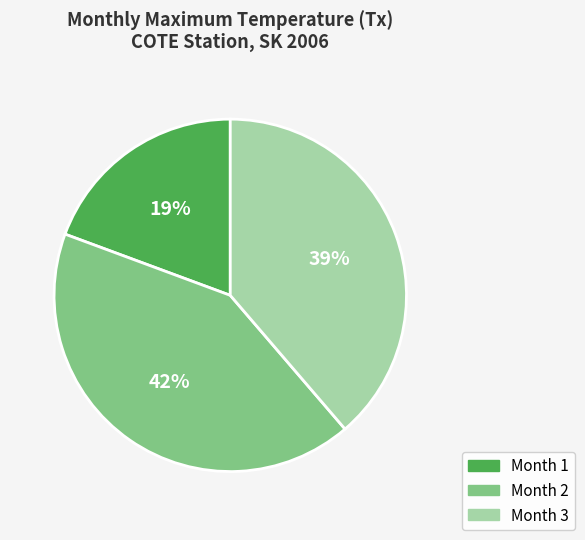

Count the number of slices in the pie.

3